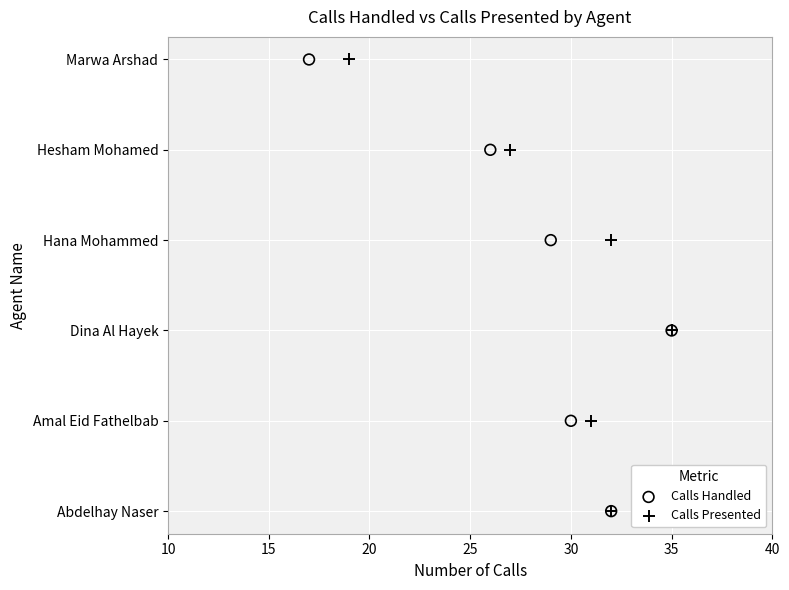

What are all the series names shown in the legend?

Calls Handled, Calls Presented